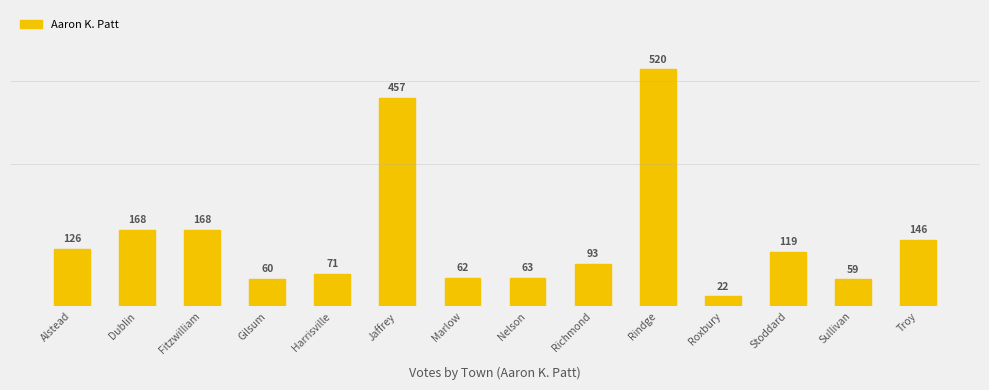

Which category has the highest value across all series?

Rindge